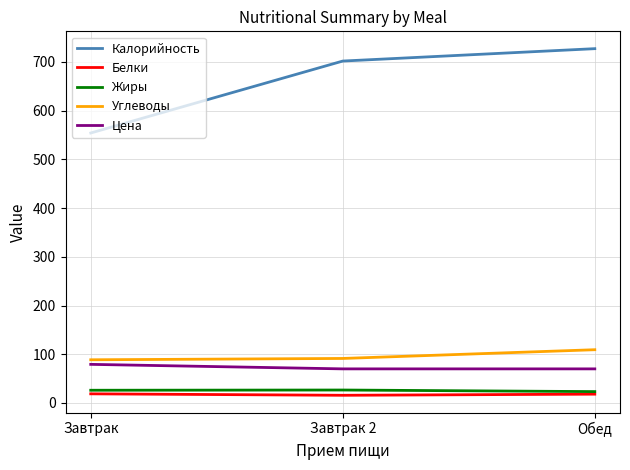

At which label is Калорийность closest to 640?

Завтрак 2